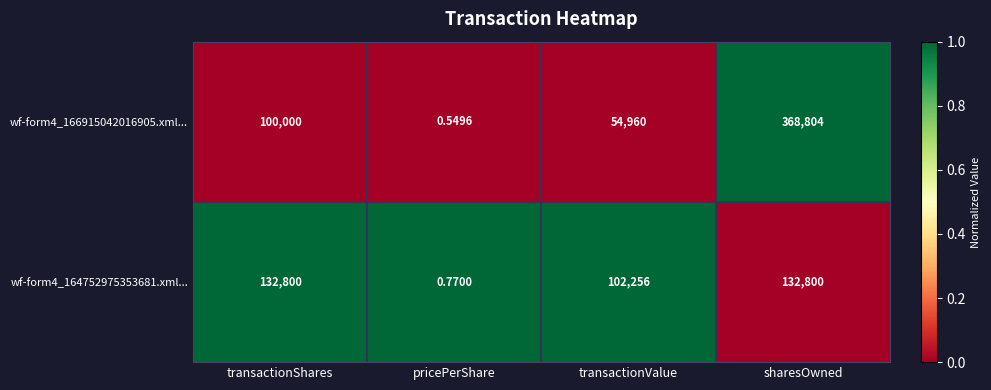

Rank the series at transactionValue from highest to lowest value.

wf-form4_164752975353681.xml..., wf-form4_166915042016905.xml...